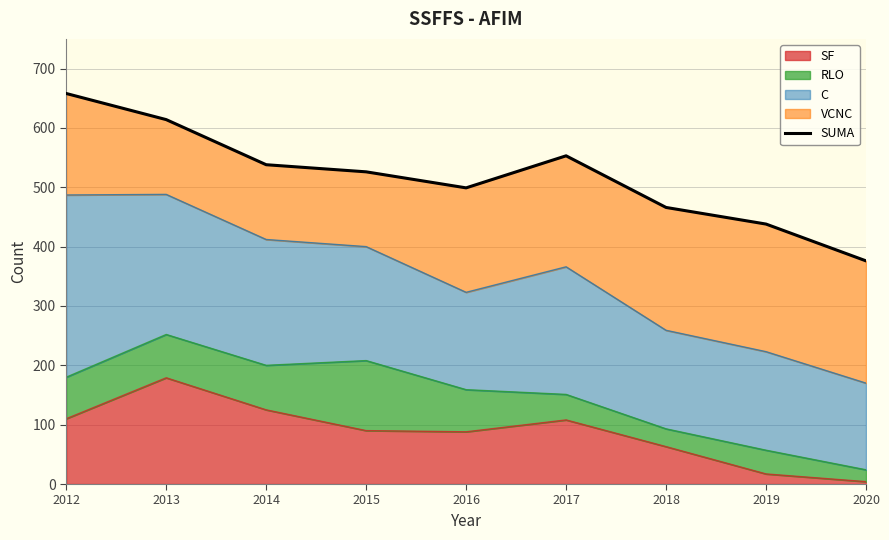

Which category has the highest value in the SF series?

2013